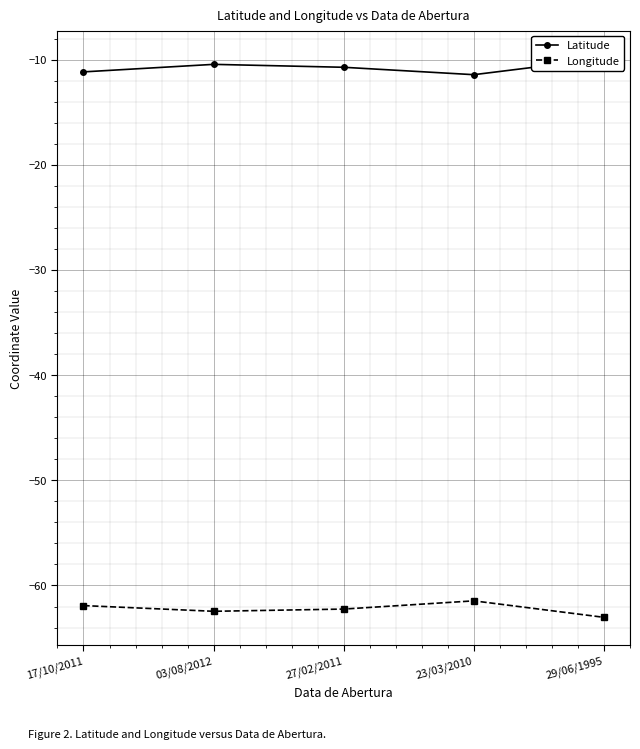

What are all the series names shown in the legend?

Latitude, Longitude